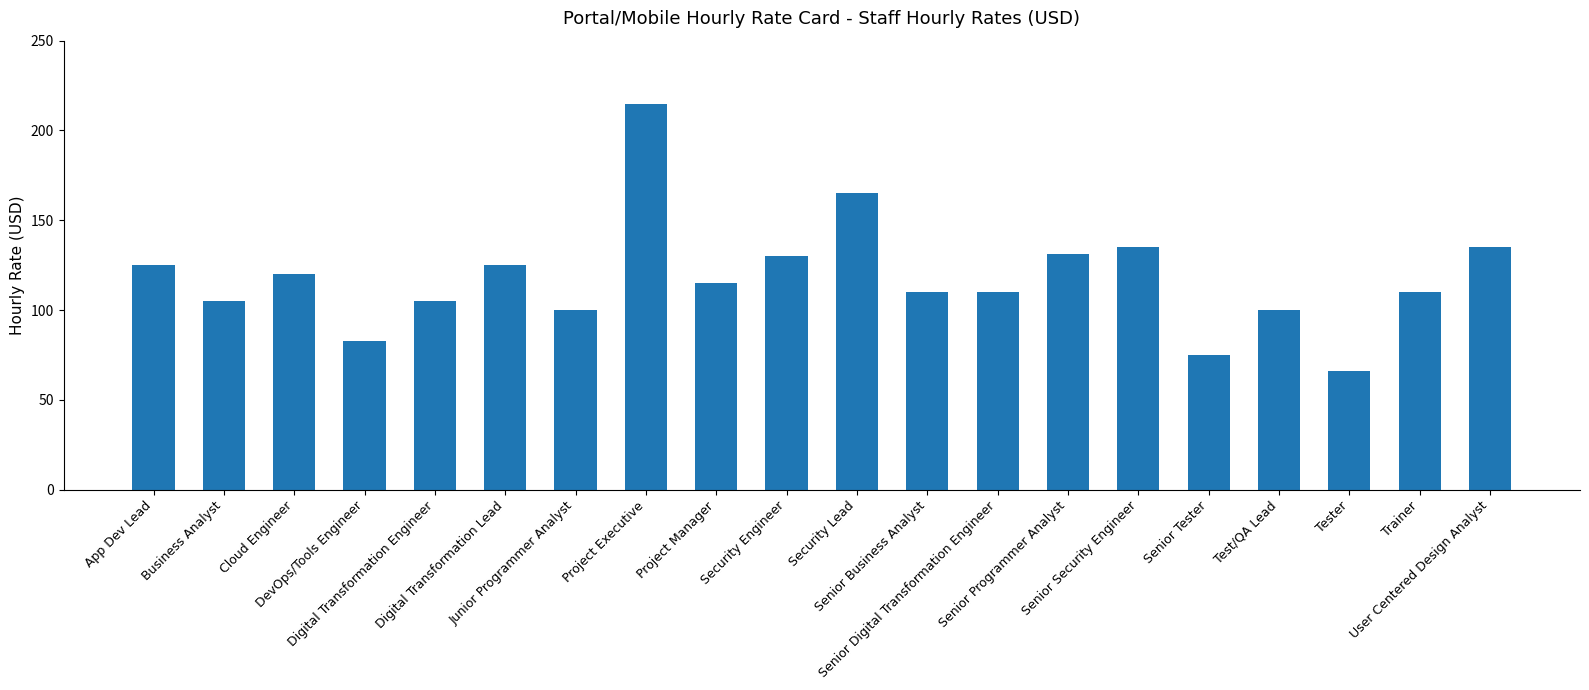

What is the sum of all values?

2360.4